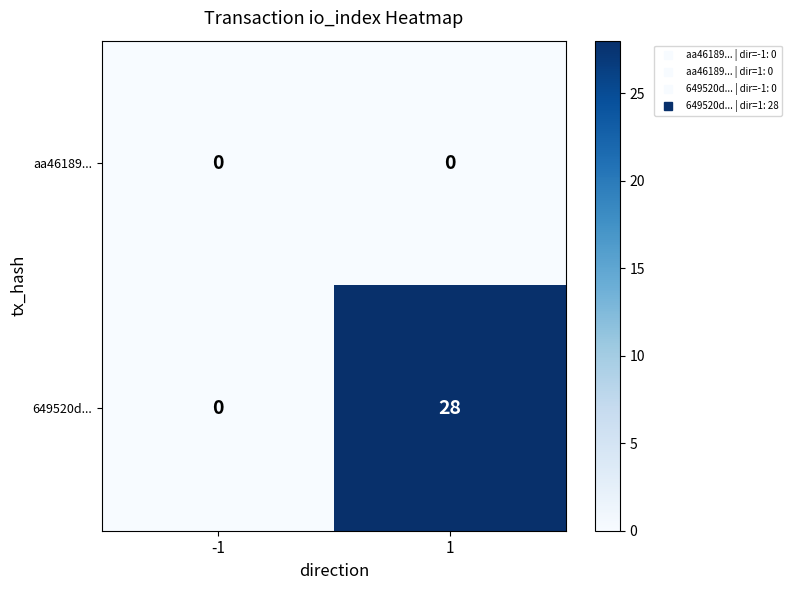

What is the total value across all series at 1?

28